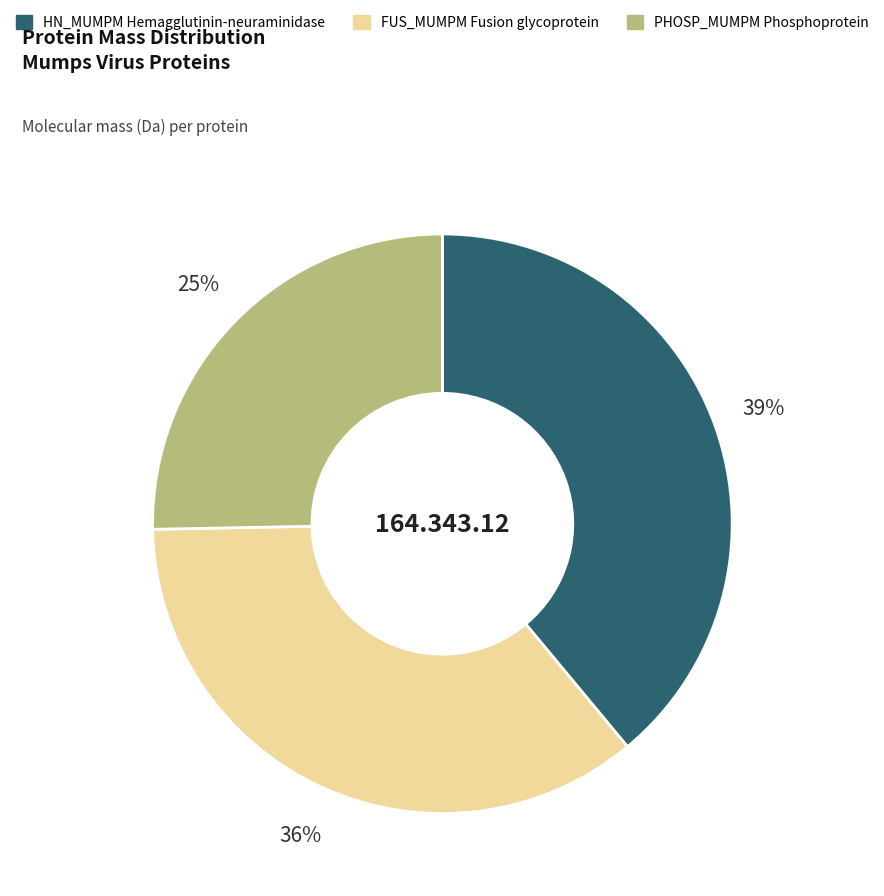

To the nearest percent, what is the difference between the largest and smallest slice percentages?

14%